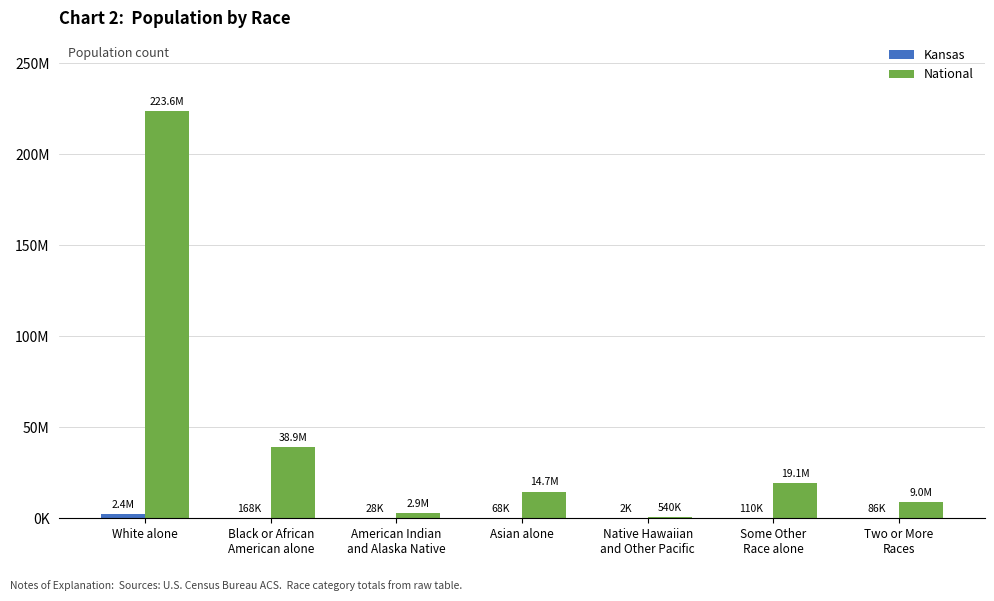

What is the difference between the second highest and minimum values in the National series?

38389306